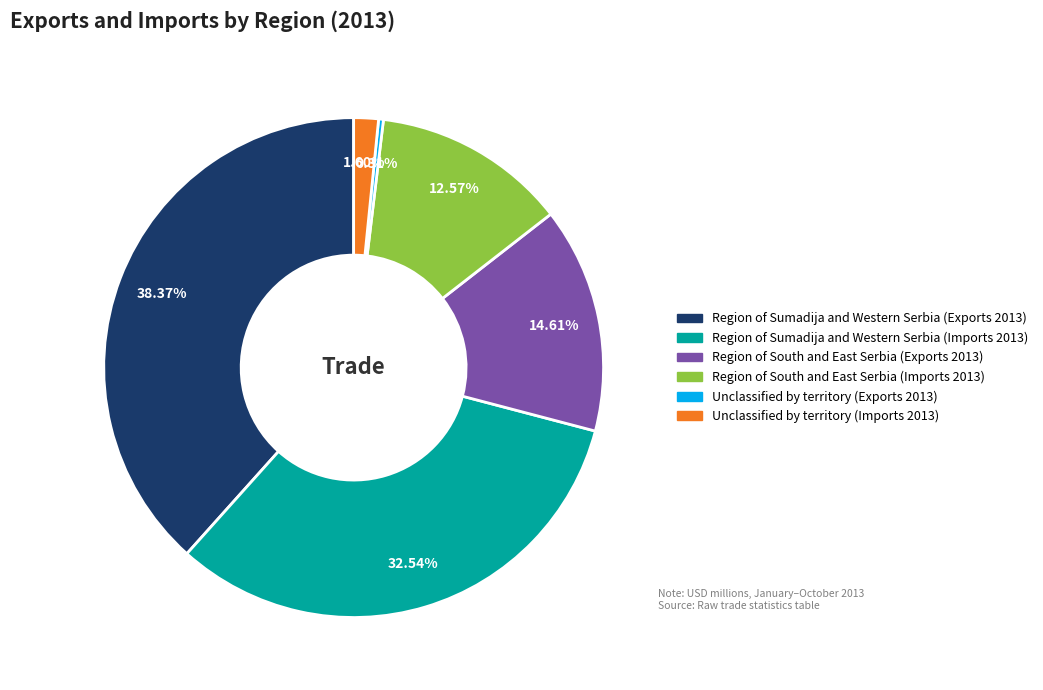

How many segments does this pie chart have?

6